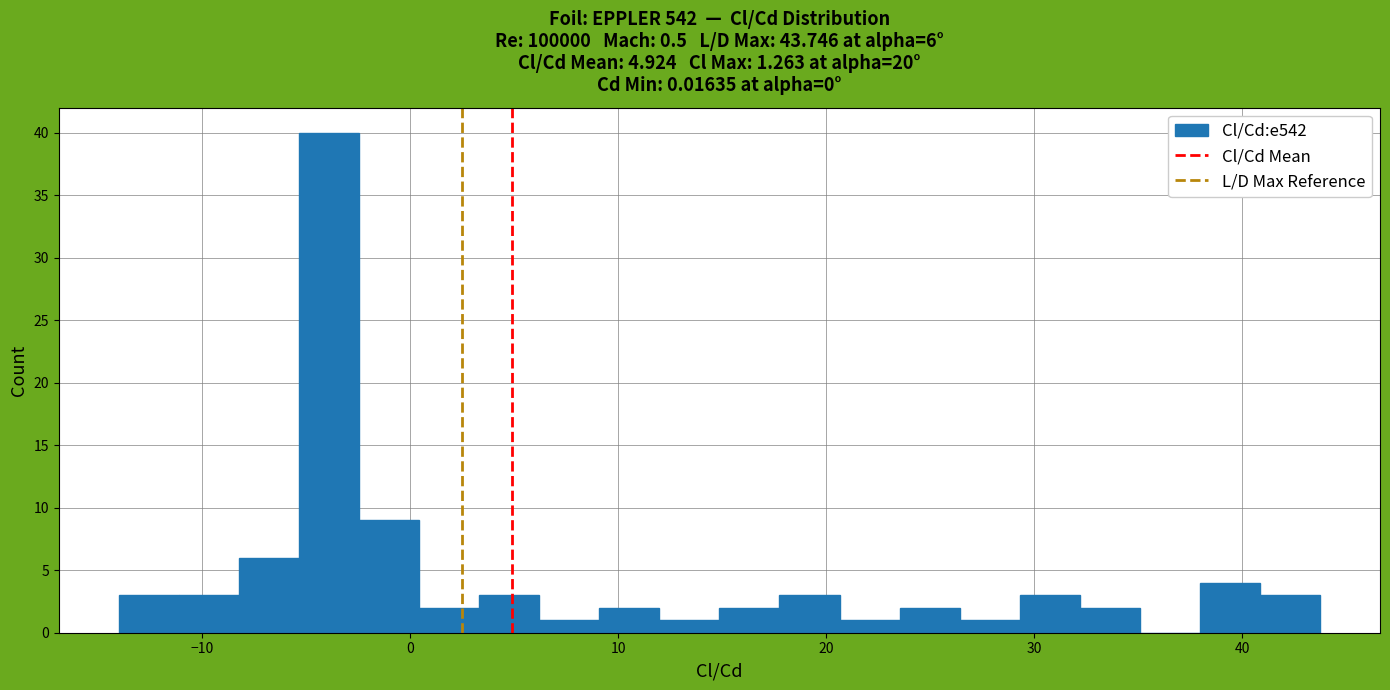

Read against the x-axis, roughly where is the centre of the tallest bar?

-4